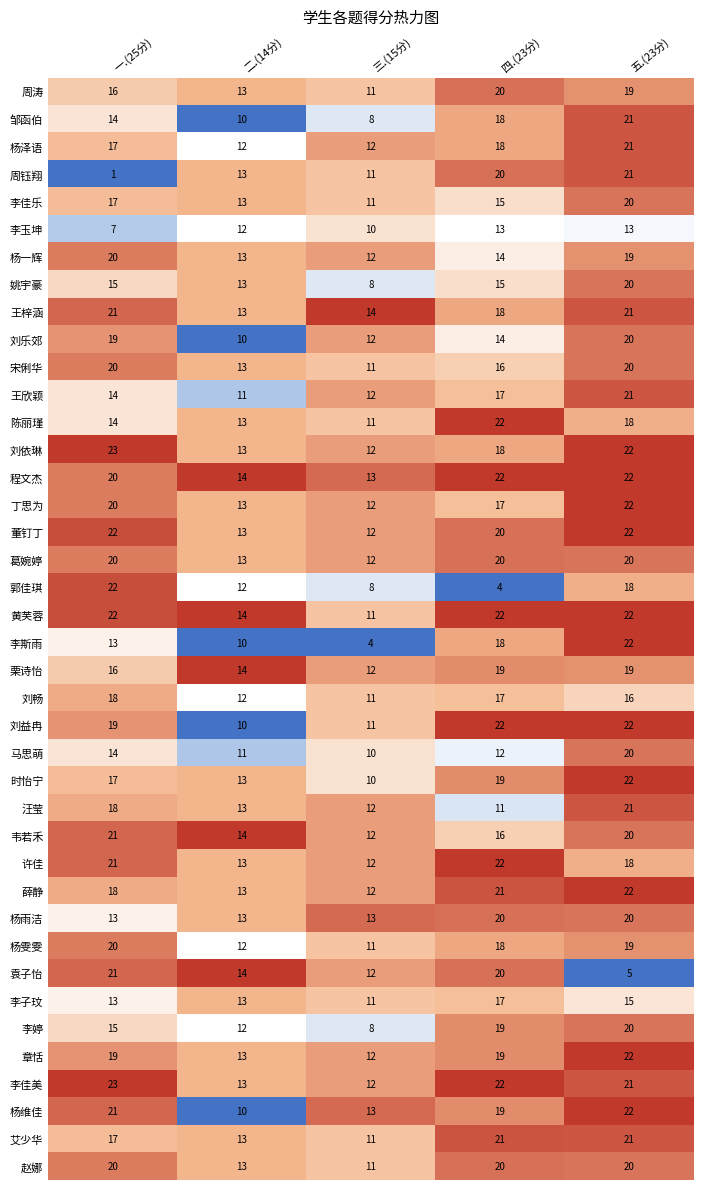

What is the difference between the highest and lowest values at 三.(15分)?

10